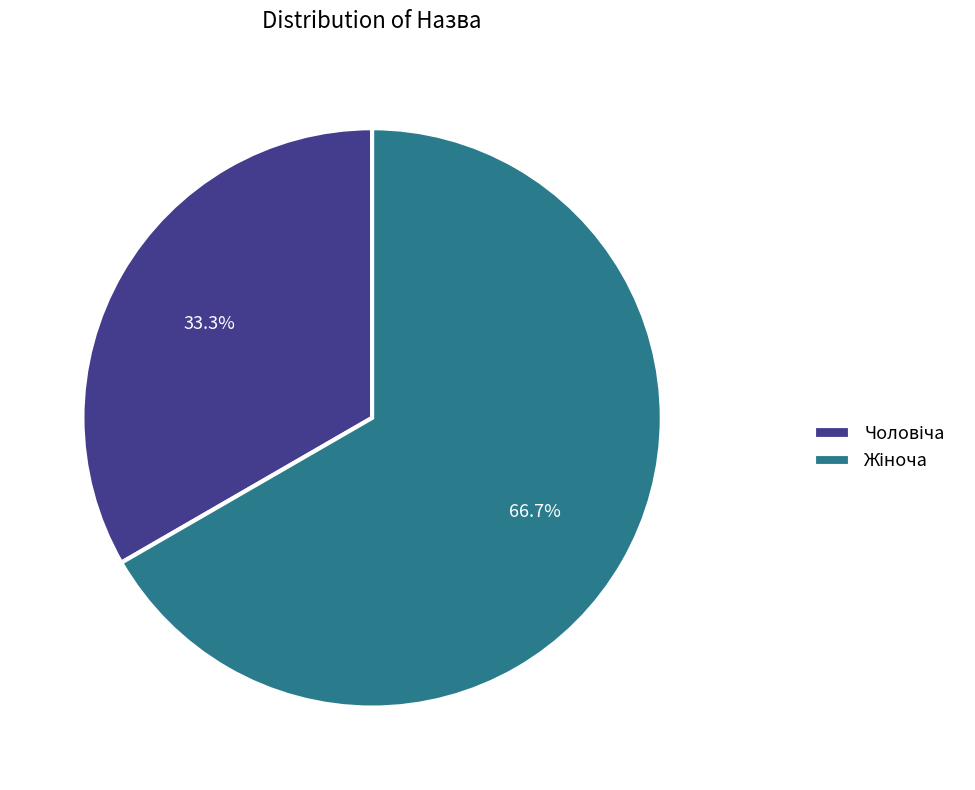

How many segments does this pie chart have?

2